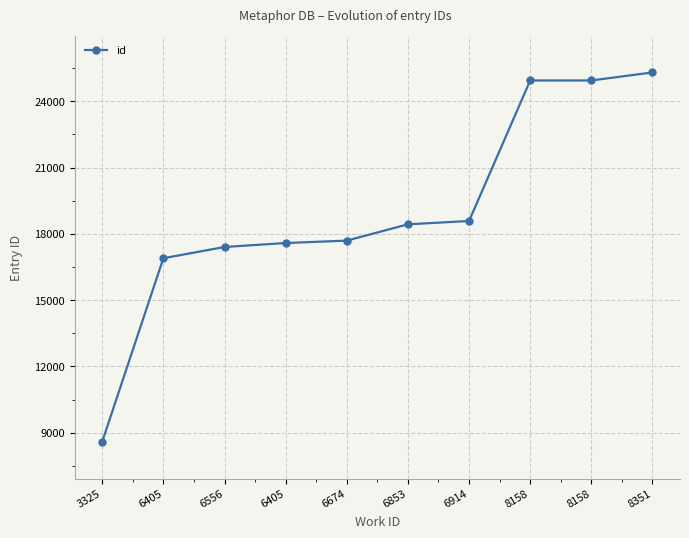

What is the approximate value at 8351, to the nearest 100?

25300